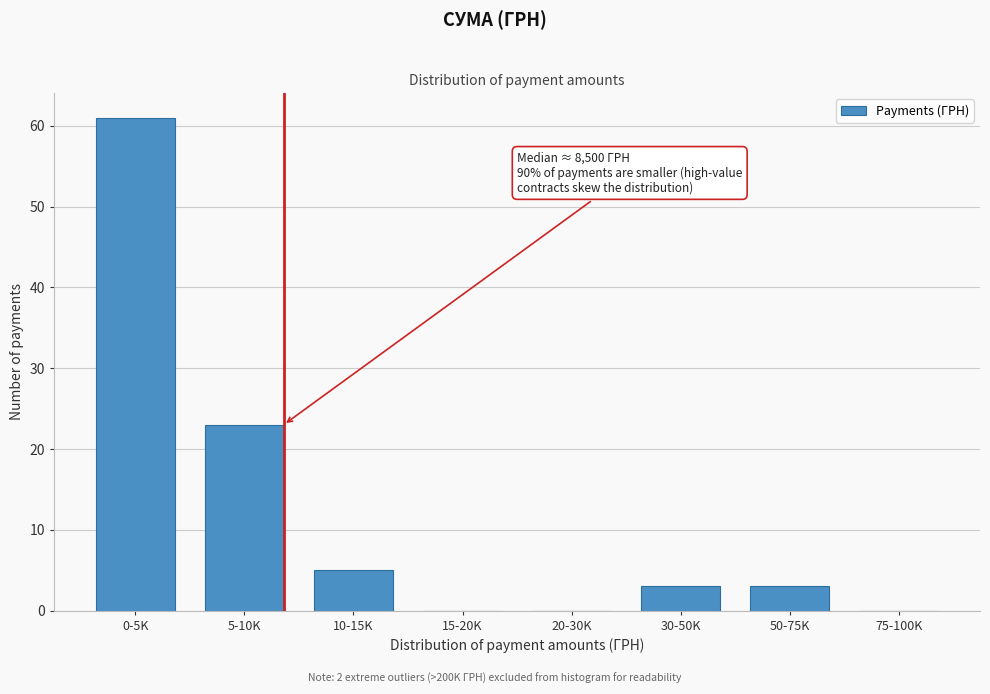

Reading left to right, extract all data points from this chart.

0-5K=61	5-10K=23	10-15K=5	15-20K=0	20-30K=0	30-50K=3	50-75K=3	75-100K=0